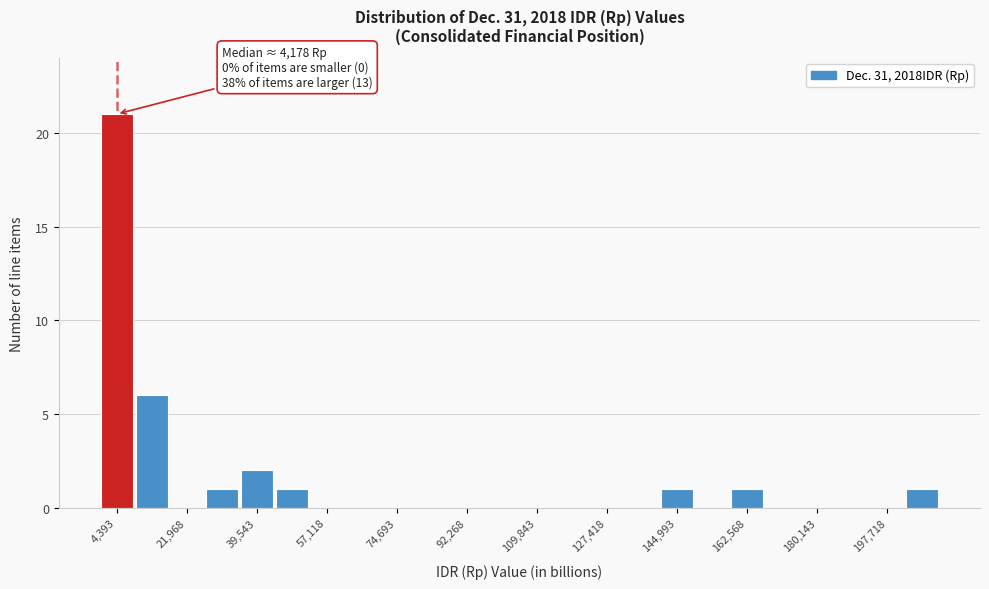

Over which range of the x-axis is the bar tallest?

0 to 8000